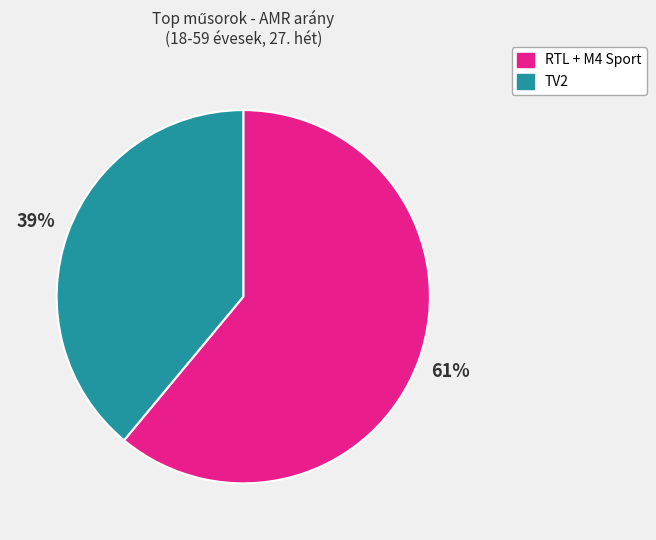

Is there any slice that represents more than half of the pie?

Yes